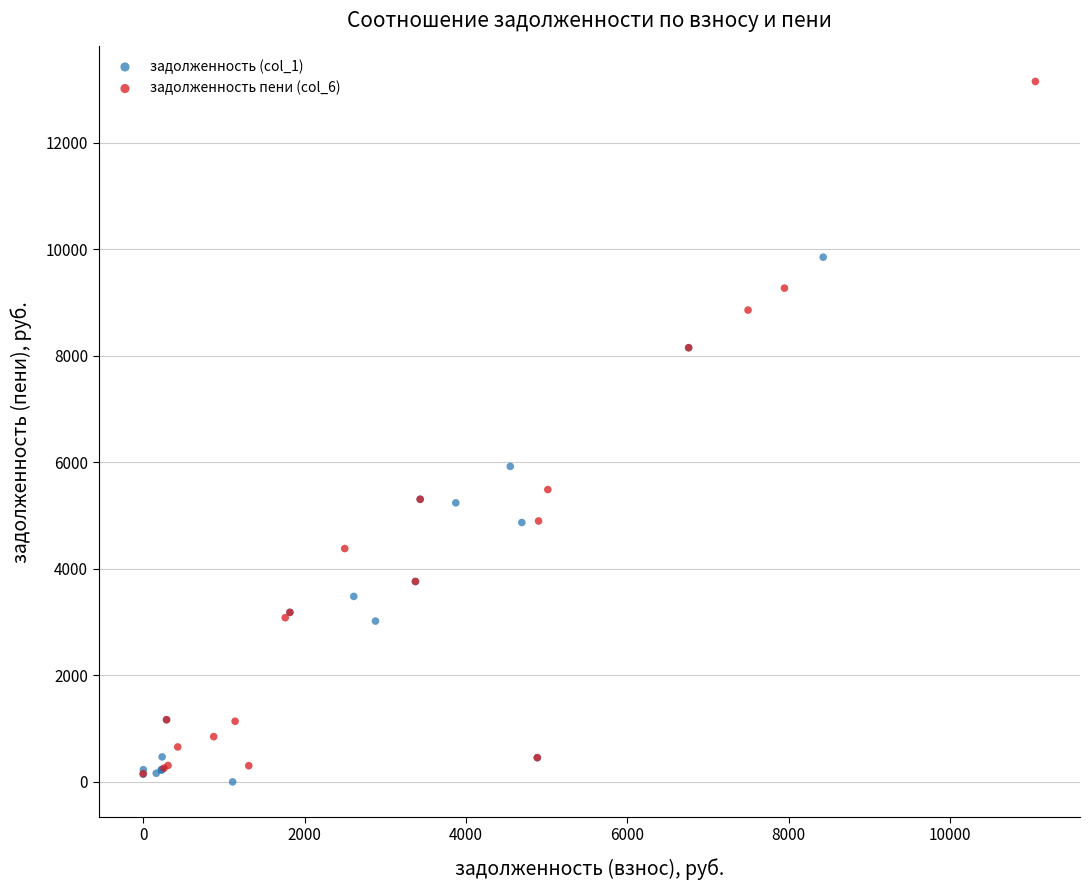

Which series has the widest spread of Y values?

задолженность пени (col_6)